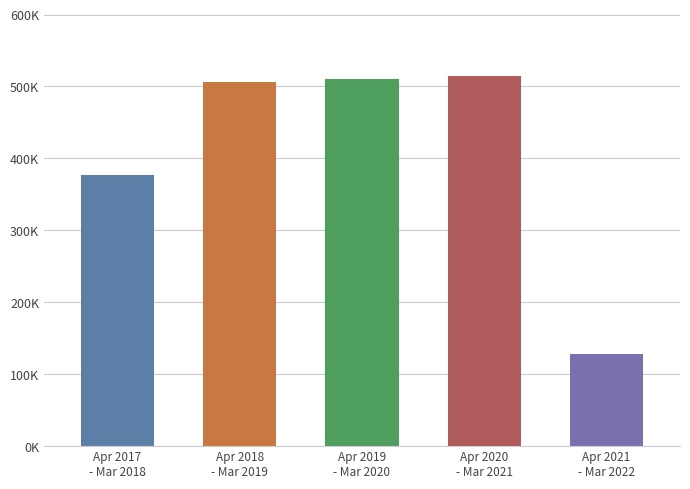

Reading left to right, list all the values displayed in this chart.

Apr 2017
- Mar 2018=377103.7	Apr 2018
- Mar 2019=505859.4	Apr 2019
- Mar 2020=509956.8	Apr 2020
- Mar 2021=514087.5	Apr 2021
- Mar 2022=128780.6